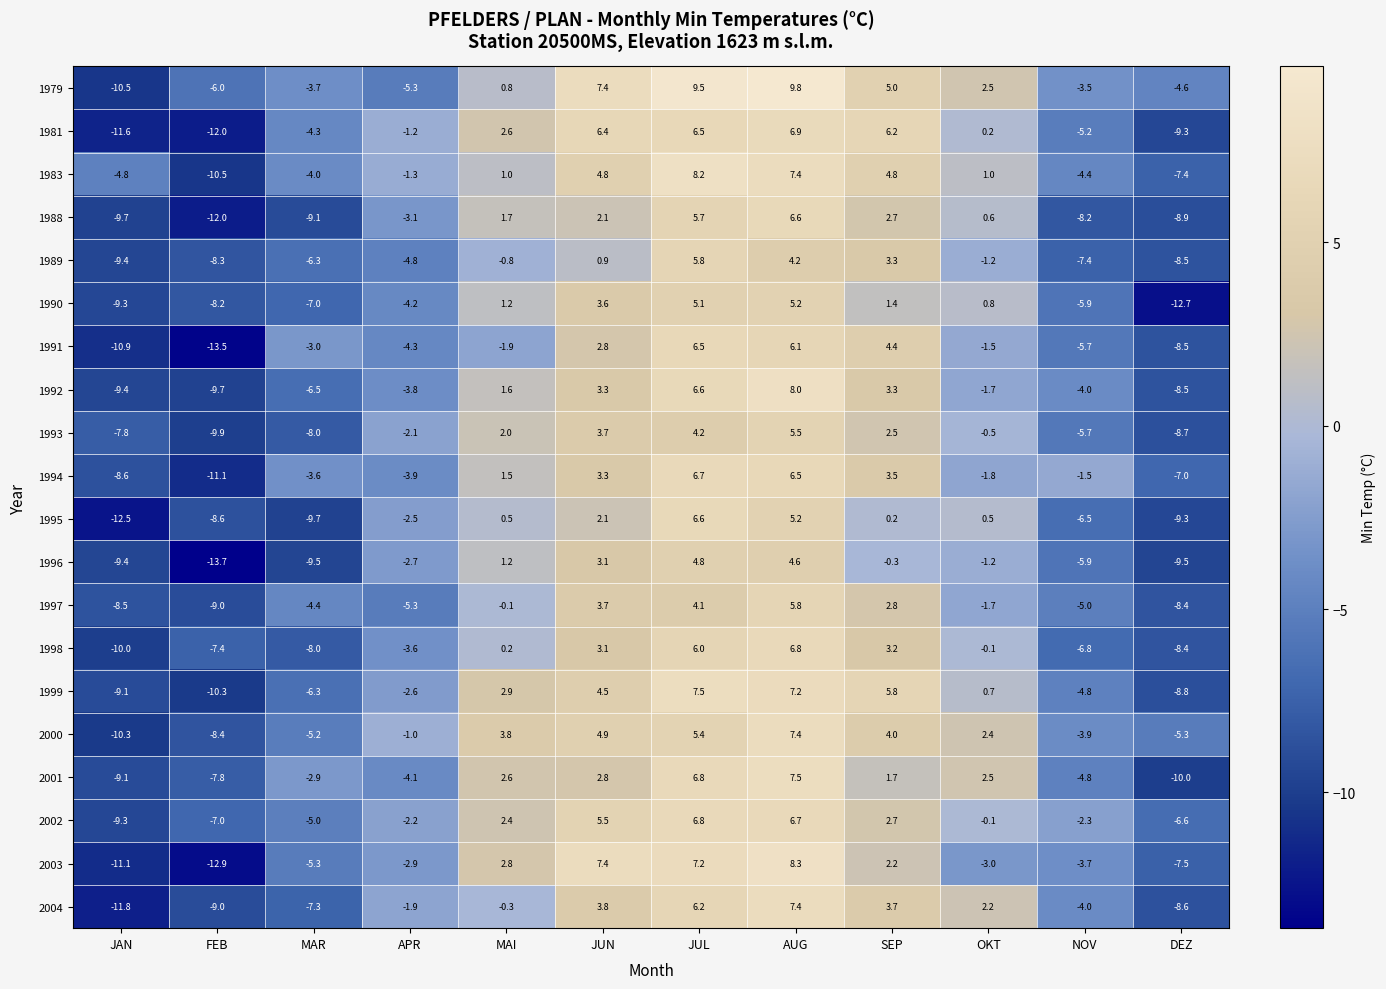

What is the maximum value shown in the chart?

9.8